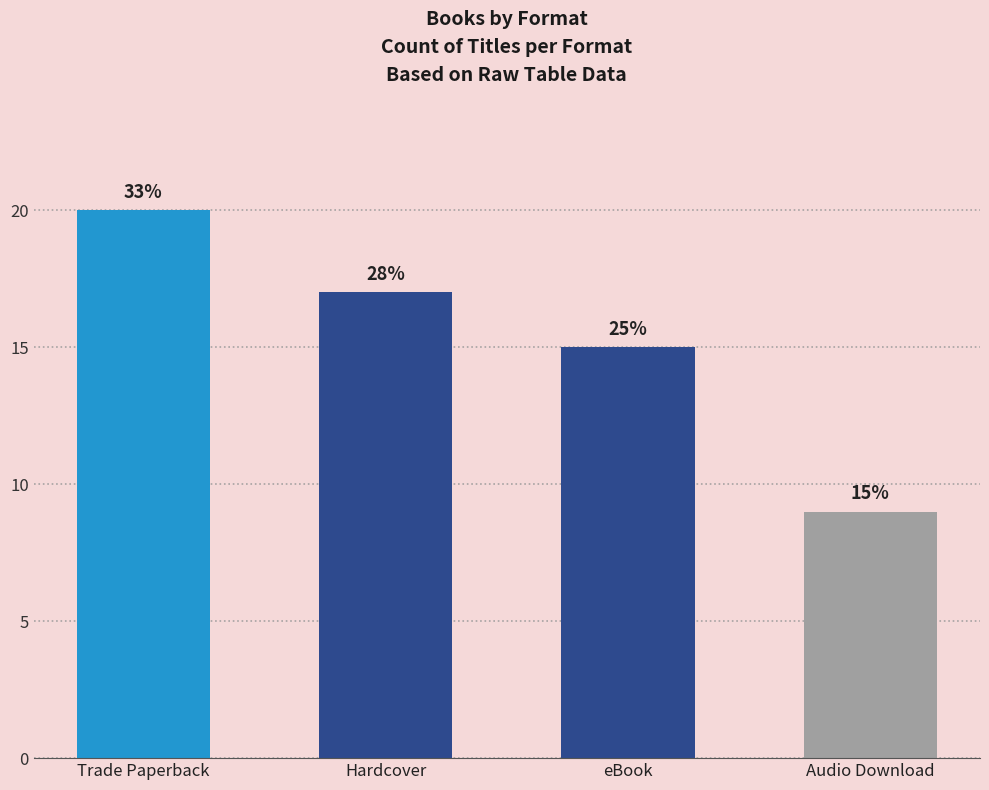

Which label corresponds to the smallest value in the chart?

Audio Download